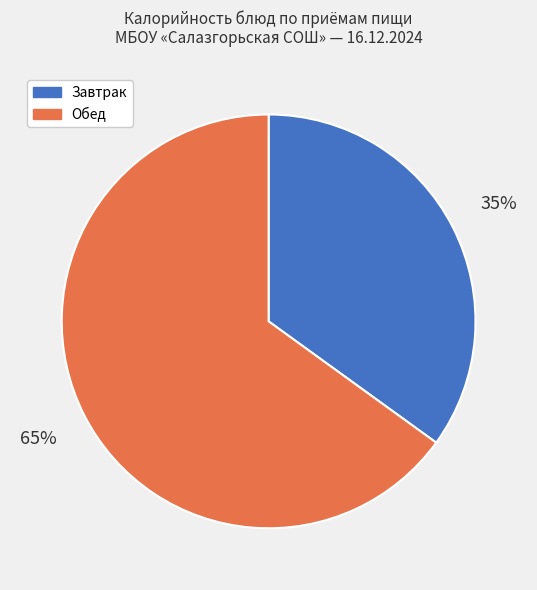

Is the sum of Завтрак and Обед greater than half?

Yes